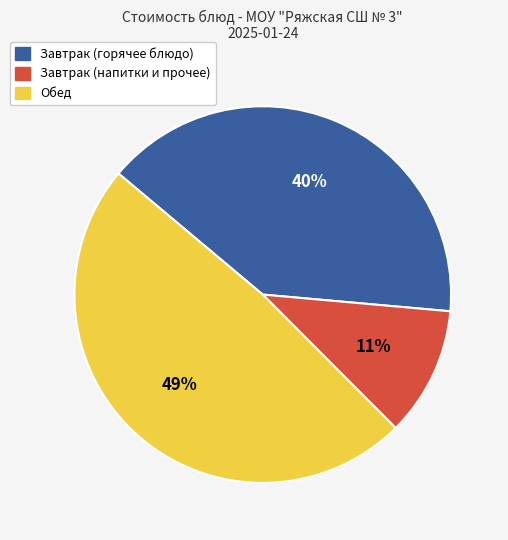

To the nearest percent, what is the average slice percentage?

33%